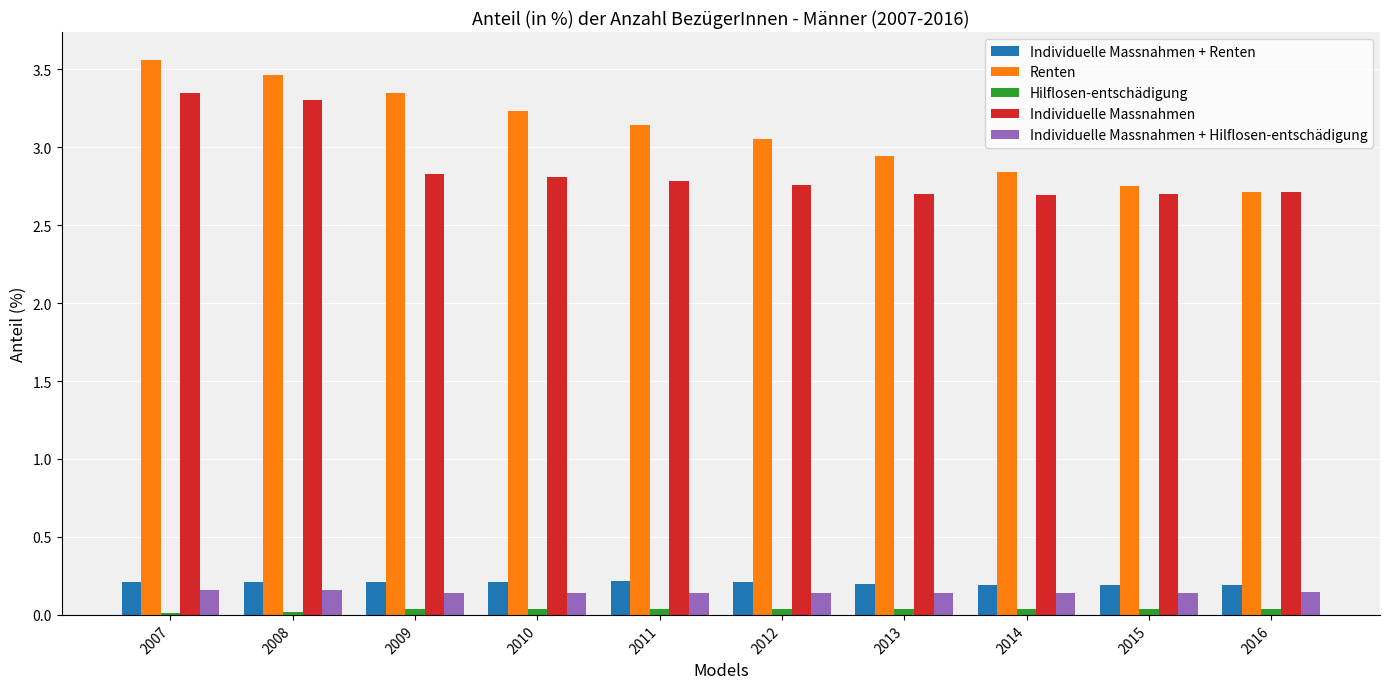

The value of Renten at 2014 is 2.8. True or false?

True